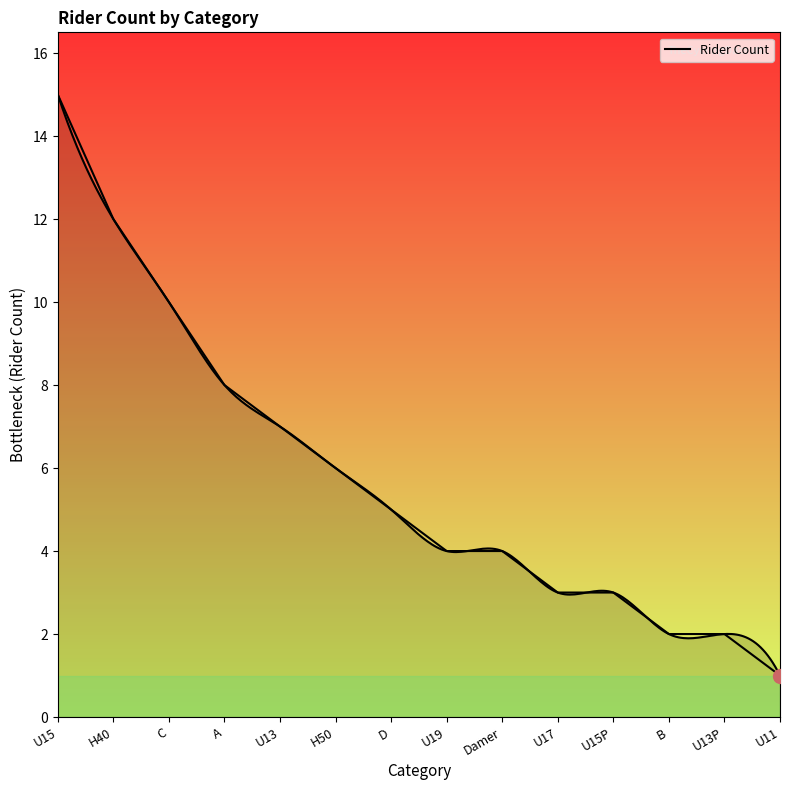

Reading left to right, extract all data points from this chart.

U15=15	H40=12	C=10	A=8	U13=7	H50=6	D=5	U19=4	Damer=4	U17=3	U15P=3	B=2	U13P=2	U11=1